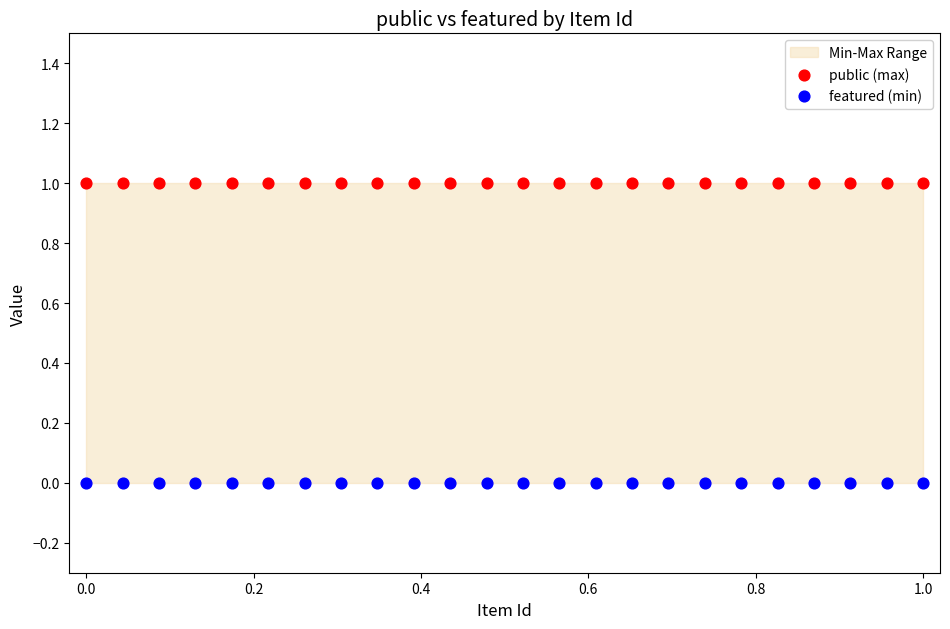

Which series contains the lowest Y value?

featured (min)